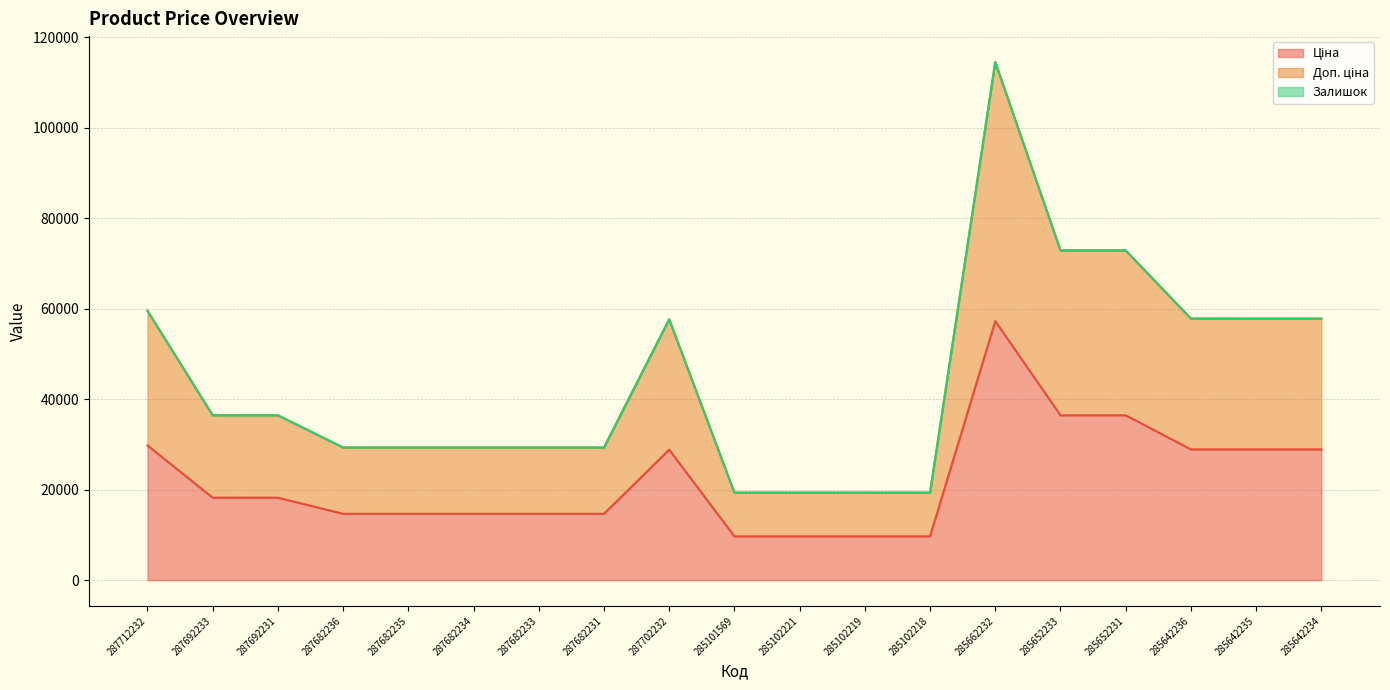

What is the label of the 8th point from the right?

285102219